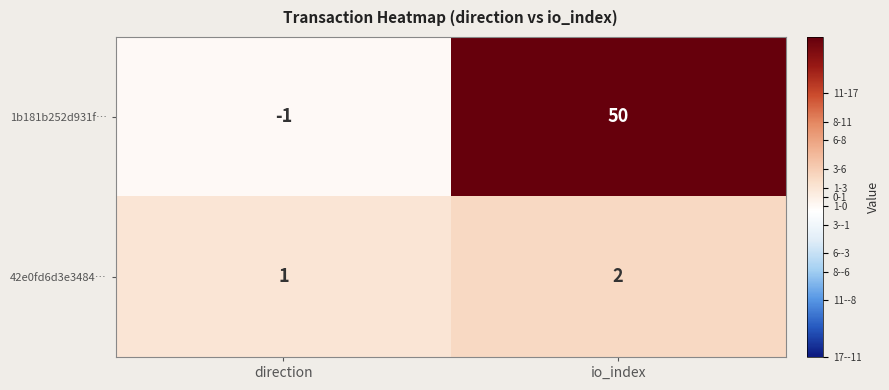

Between direction and io_index, which series saw the biggest shift?

1b181b252d931f…